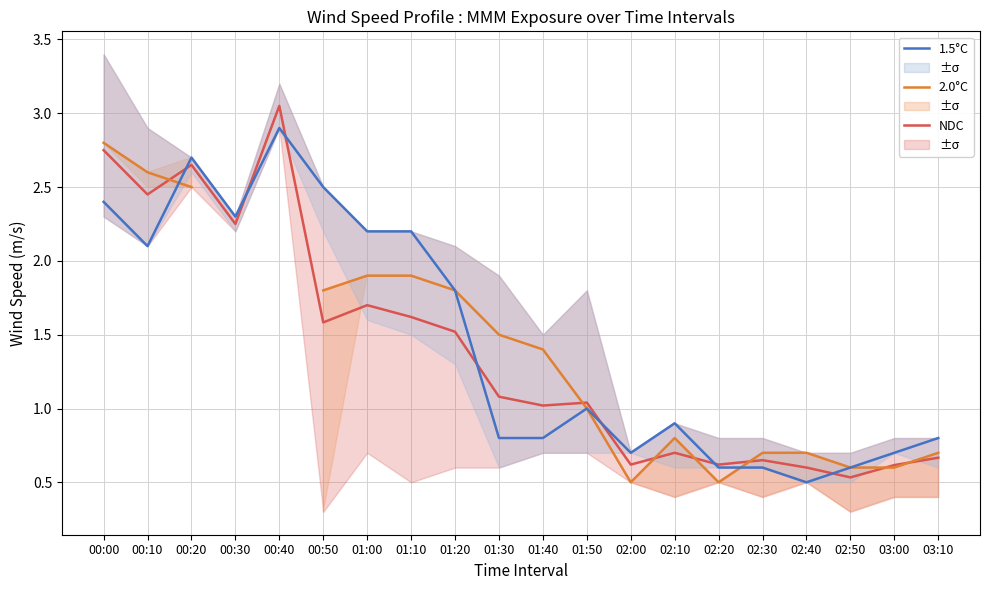

At which label is 2.0°C closest to 1?

01:50